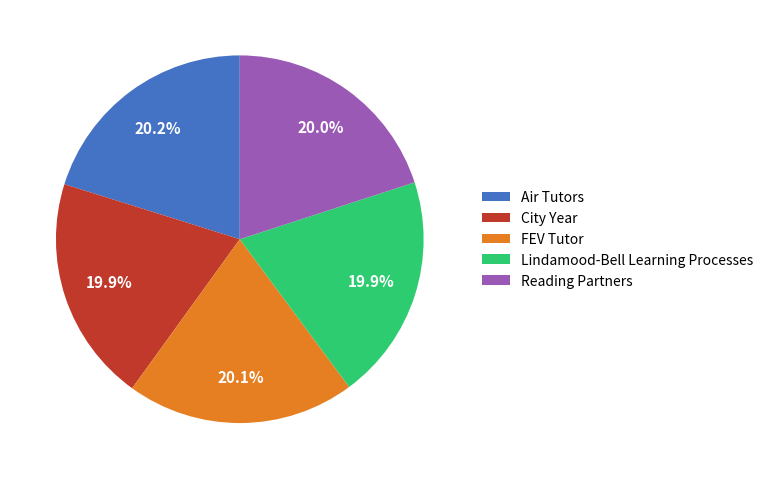

What percentage is the FEV Tutor slice, to the nearest percent?

20%